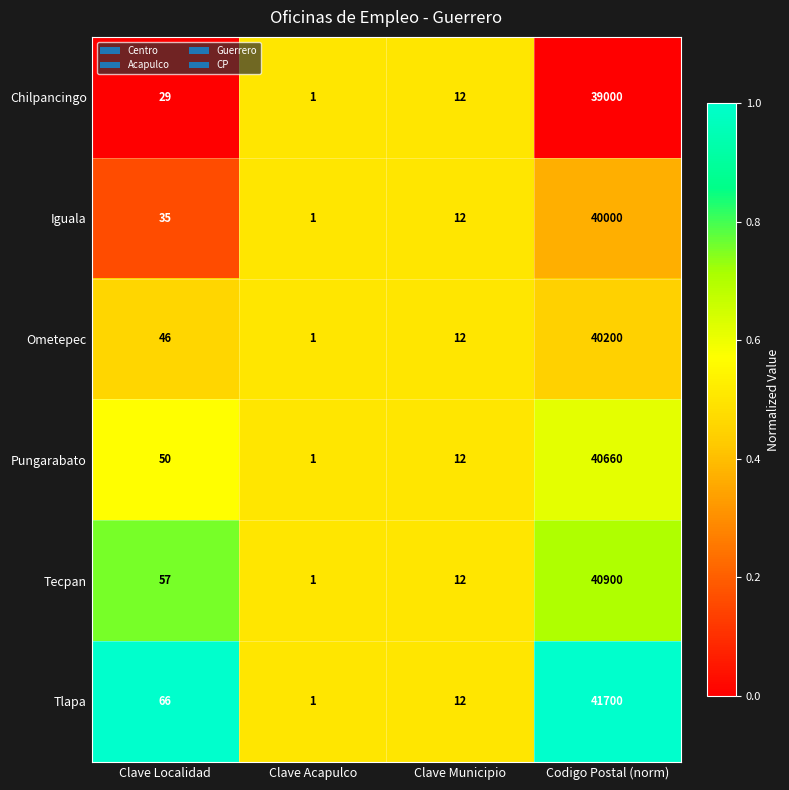

Where is Chilpancingo nearest to the value 19500?

Clave Localidad